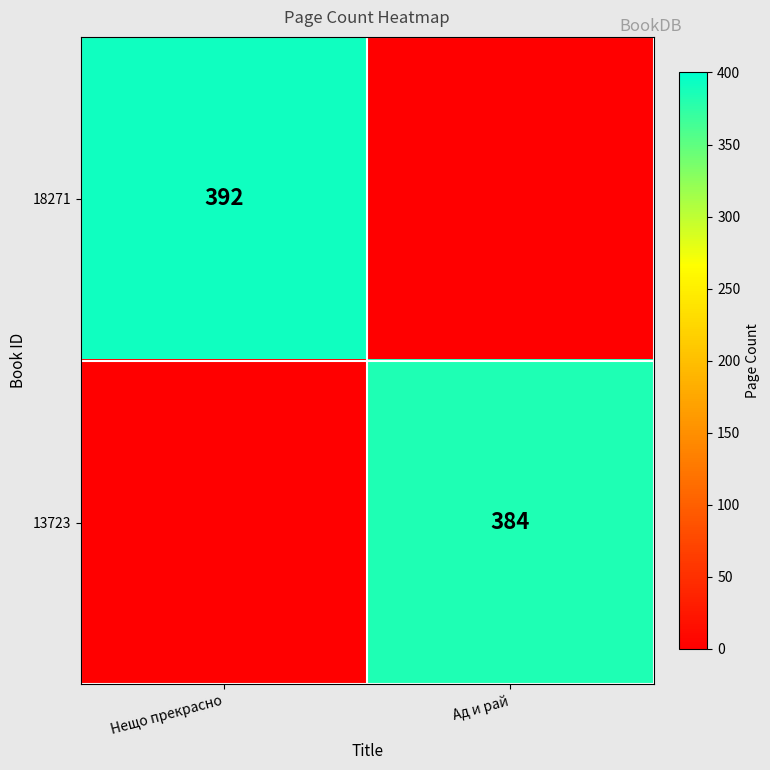

Is it true that 18271 equals 168 at Нещо прекрасно?

False